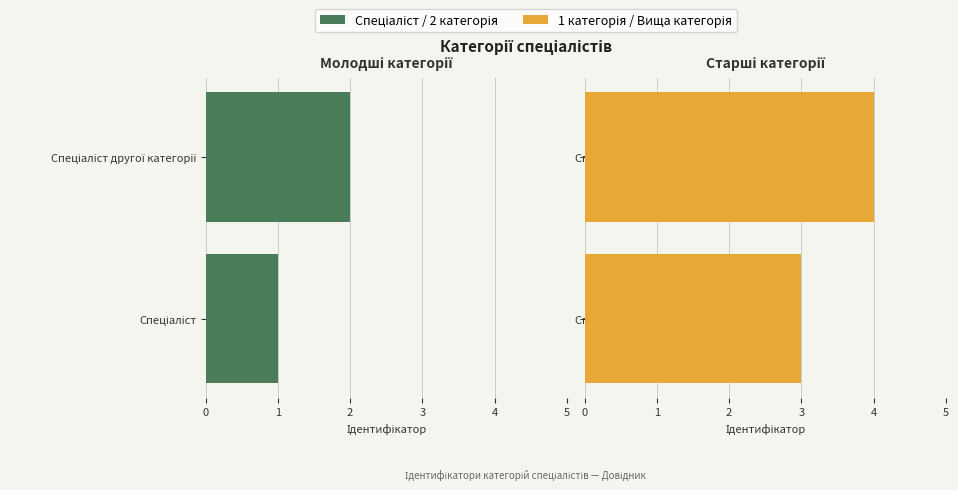

How many groups of bars are there?

2